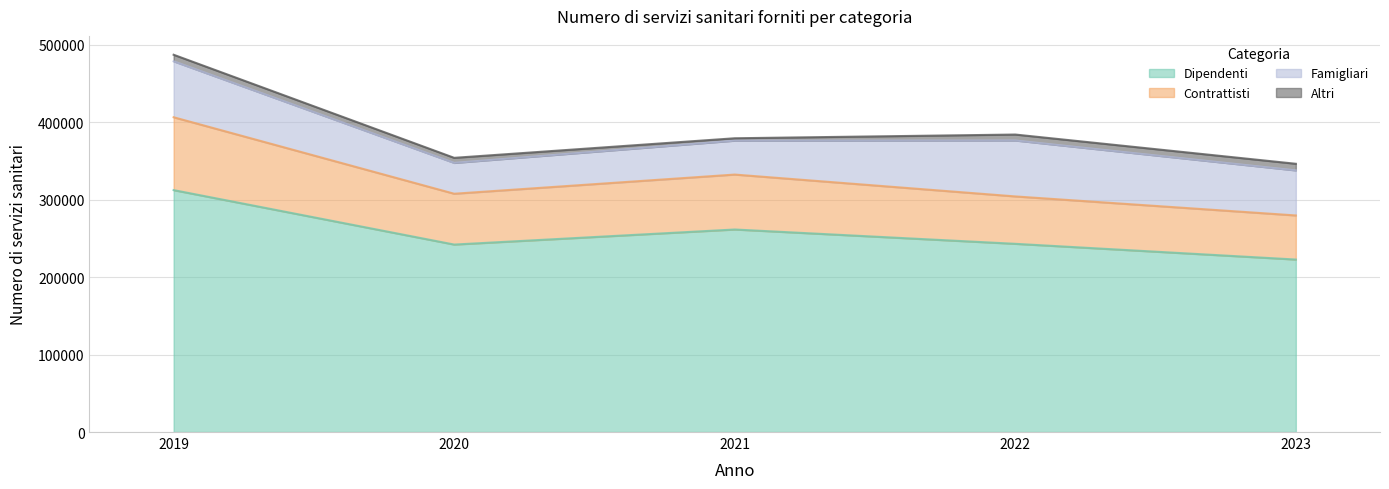

What is the sum of all Dipendenti values?

1282192